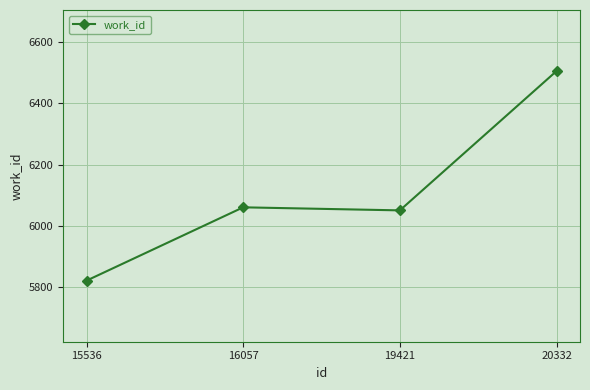

Does the chart have visible grid lines?

Yes